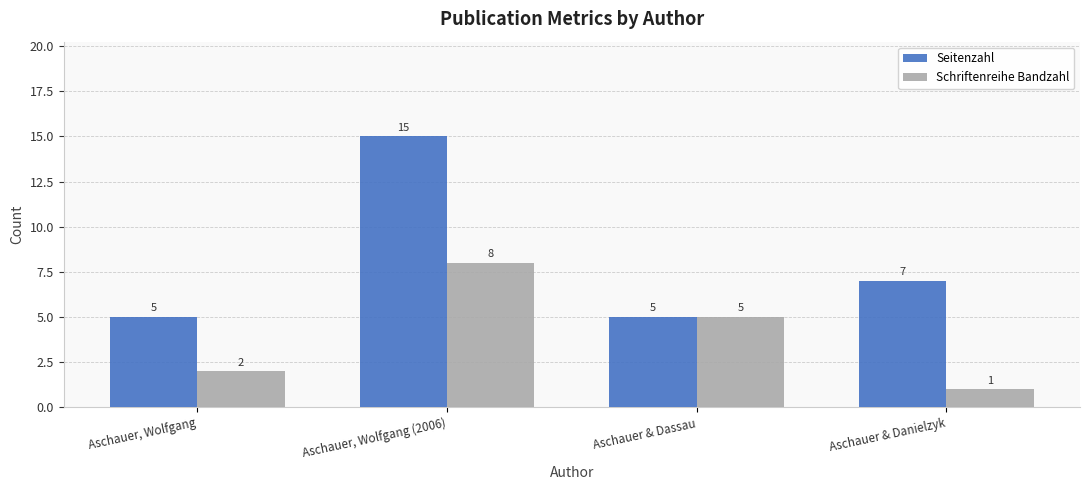

What is the value of the Seitenzahl bar at the 4th from the left?

7